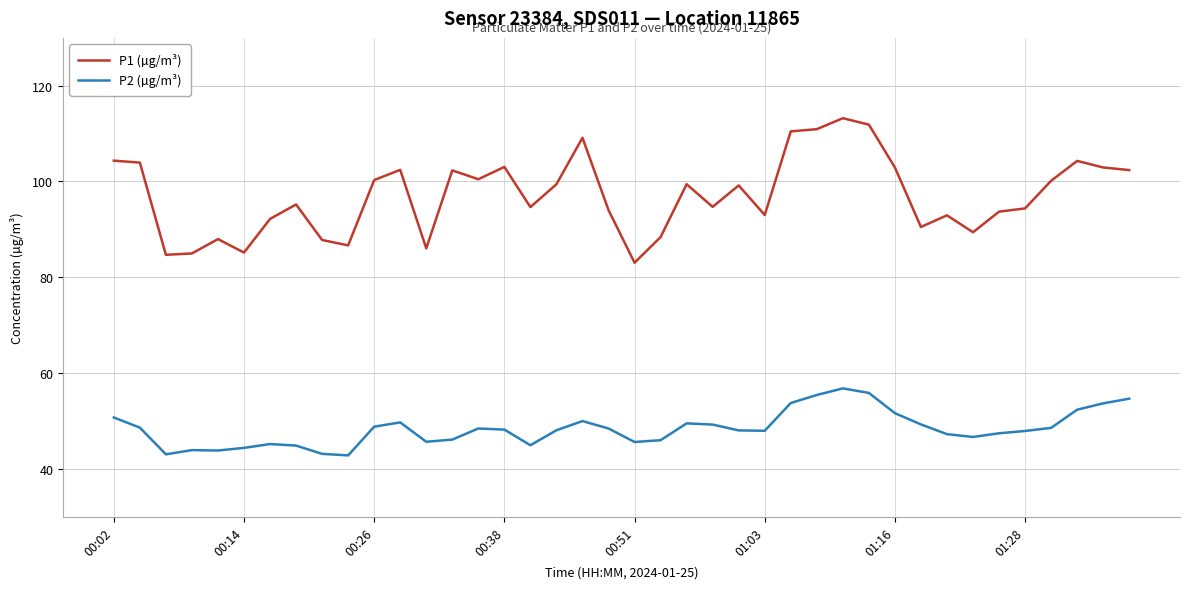

Which series has the largest total across all categories?

P1 (µg/m³)